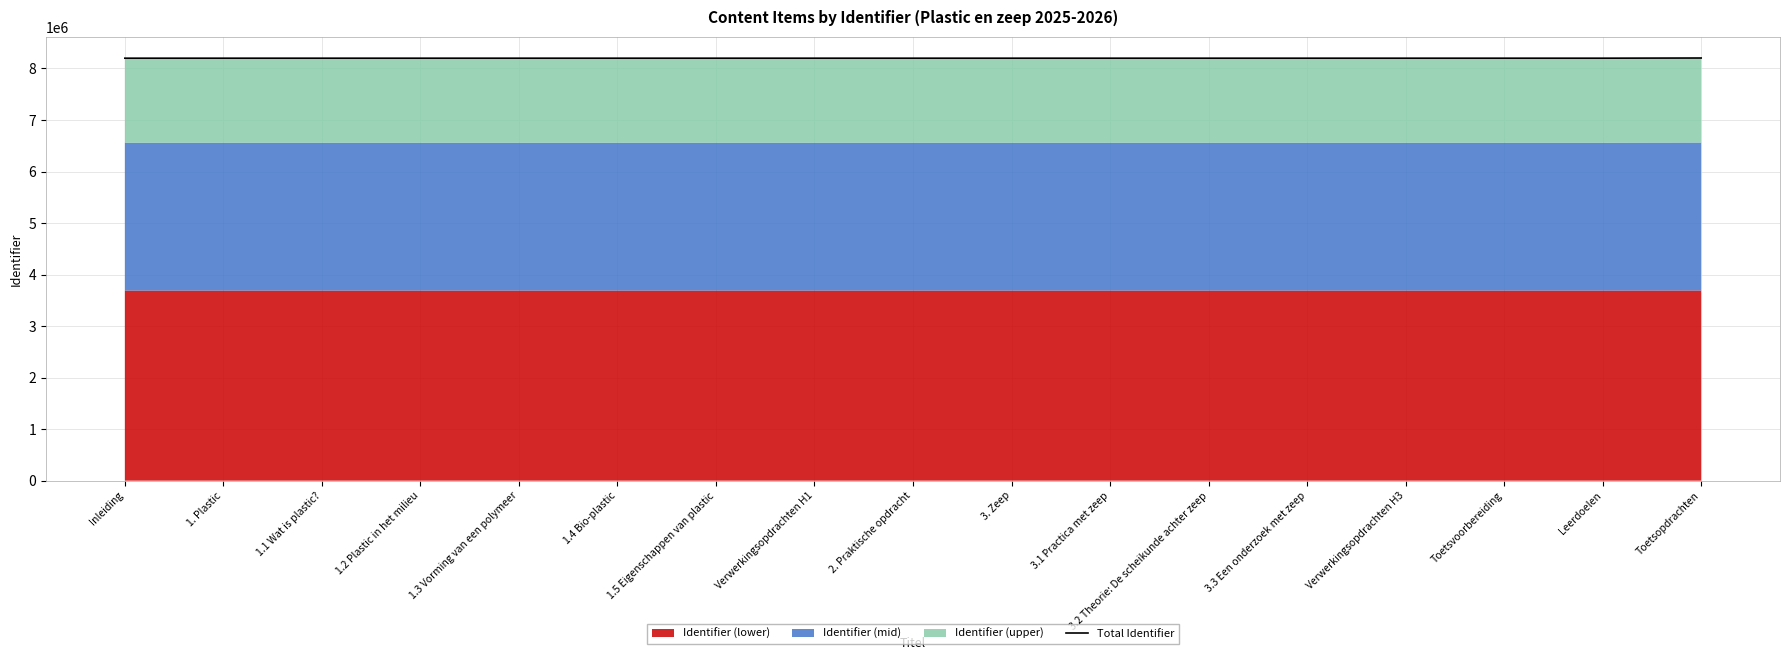

What is the sum of the values at Leerdoelen and 1.4 Bio-plastic?

16398687